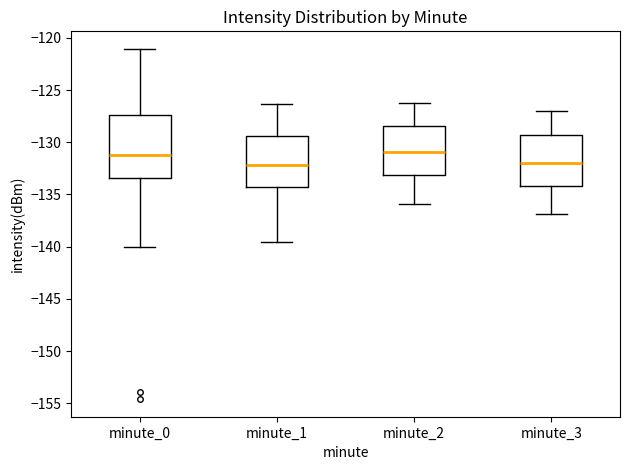

Reading left to right, read every box against the y-axis: the position of its median line, the range the box covers, and the ends of its whiskers. The values are not printed on the chart, so give them approximately, as read against the axis.

minute_0: median -131.5, box -133.5 to -127.5, whiskers -140.0 to -121.0
minute_1: median -132.0, box -134.5 to -129.5, whiskers -139.5 to -126.5
minute_2: median -131.0, box -133.0 to -128.5, whiskers -136.0 to -126.0
minute_3: median -132.0, box -134.0 to -129.5, whiskers -137.0 to -127.0